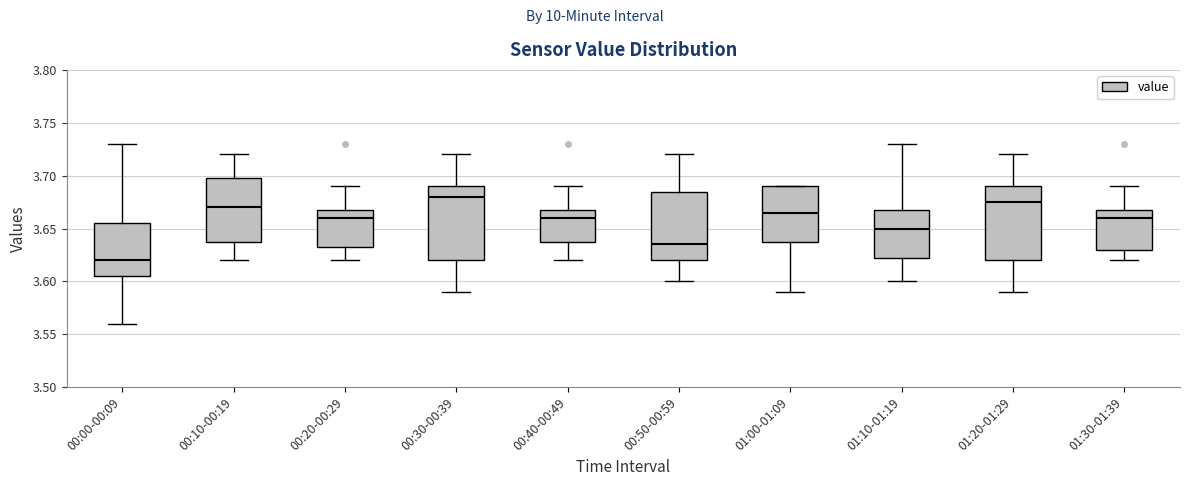

Where does the median line of the box for 00:50-00:59 sit on the y-axis? The values are not printed on the chart, so give them approximately, as read against the axis.

3.635